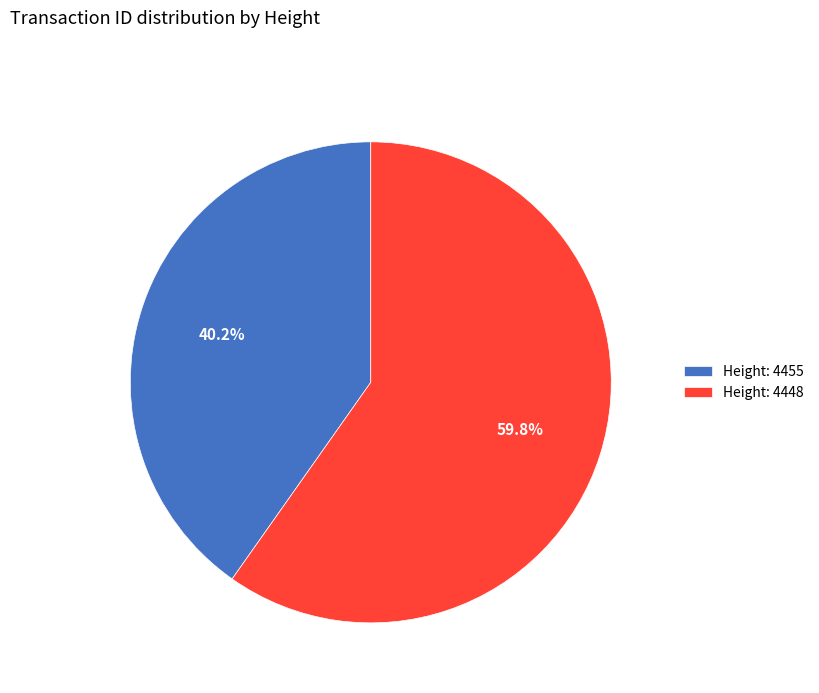

What is the total percentage of Height: 4448 and Height: 4455?

100.0%